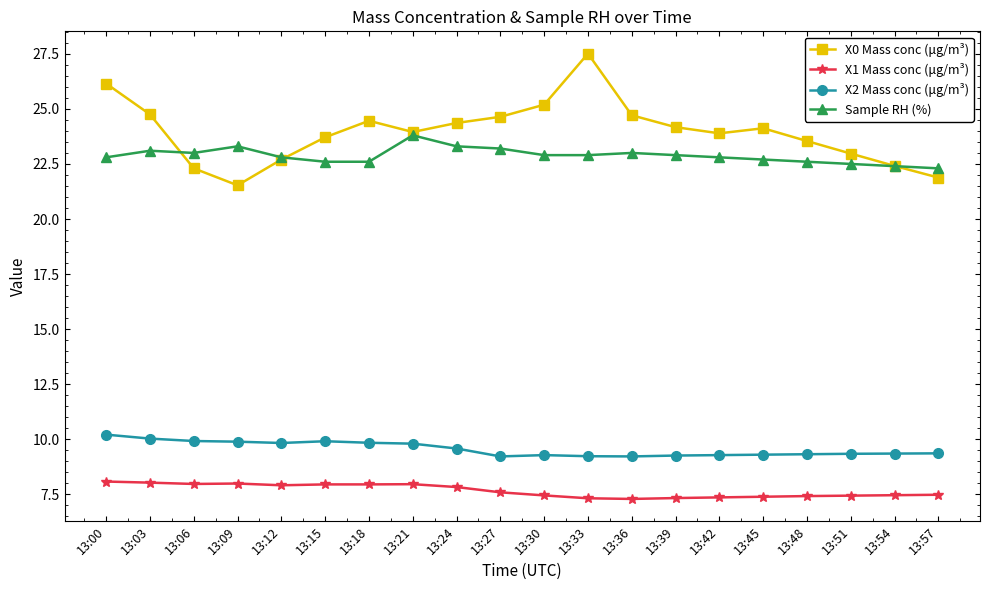

The value of Sample RH (%) at 13:09 is 38.7. True or false?

False